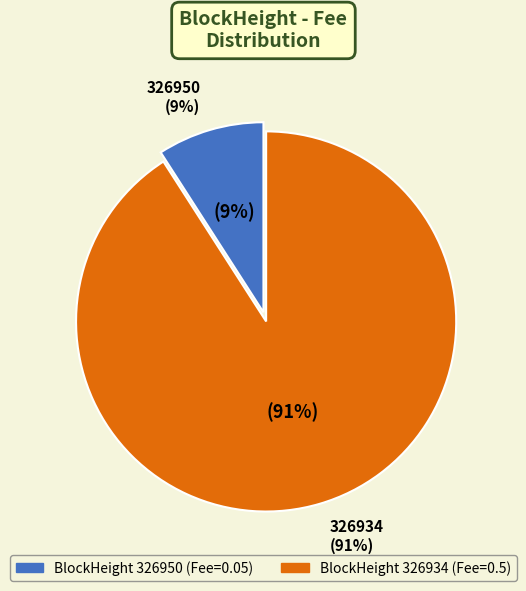

Rank the categories by value from highest to lowest.

326934, 326950